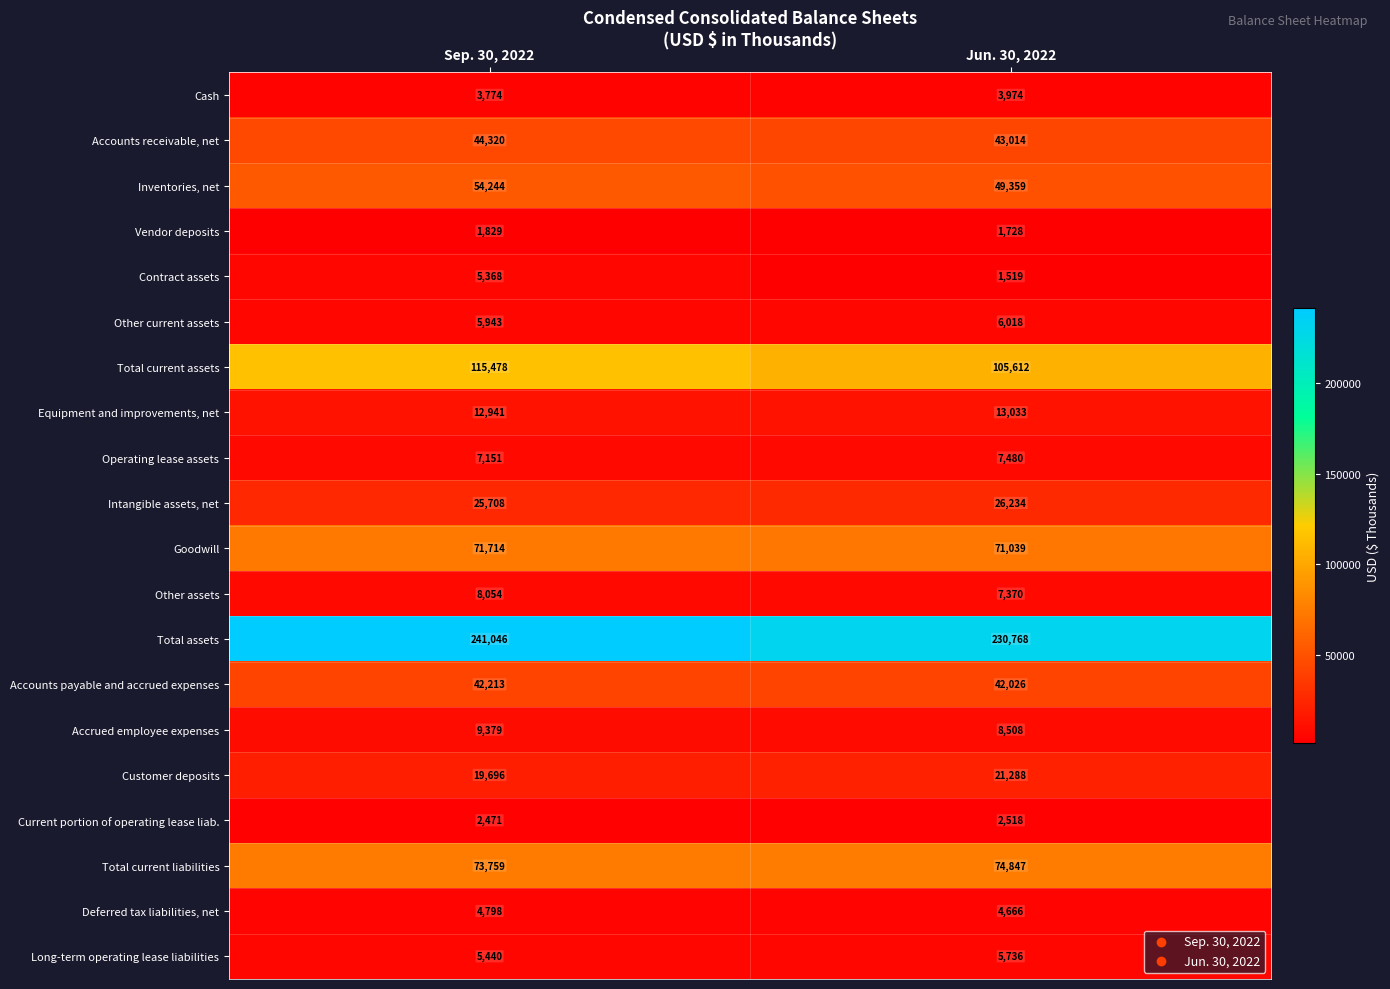

What is the difference between the Long-term operating lease liabilities values at Jun. 30, 2022 and Sep. 30, 2022?

296